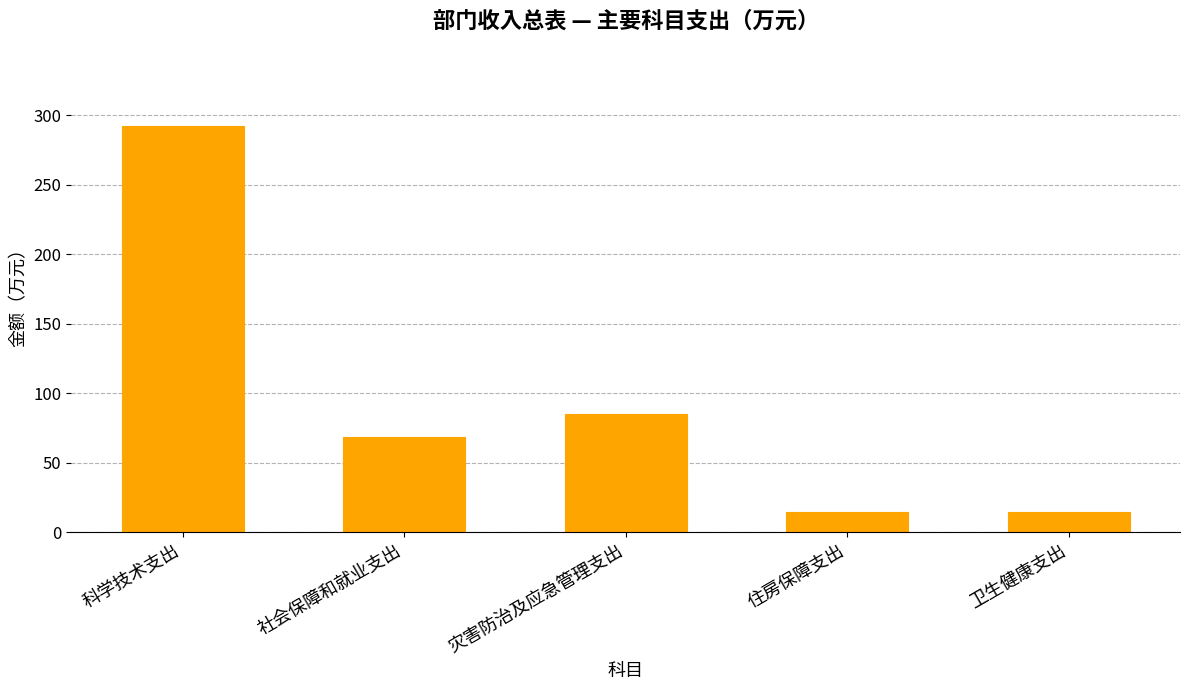

How many values exceed 68?

3